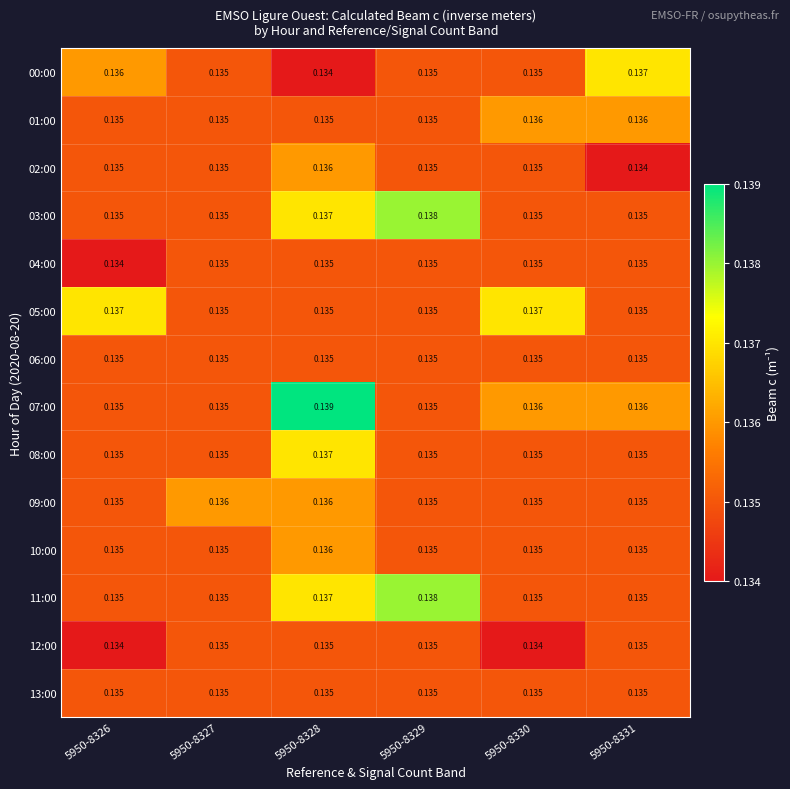

At which category is the sum across all series the highest?

5950-8328